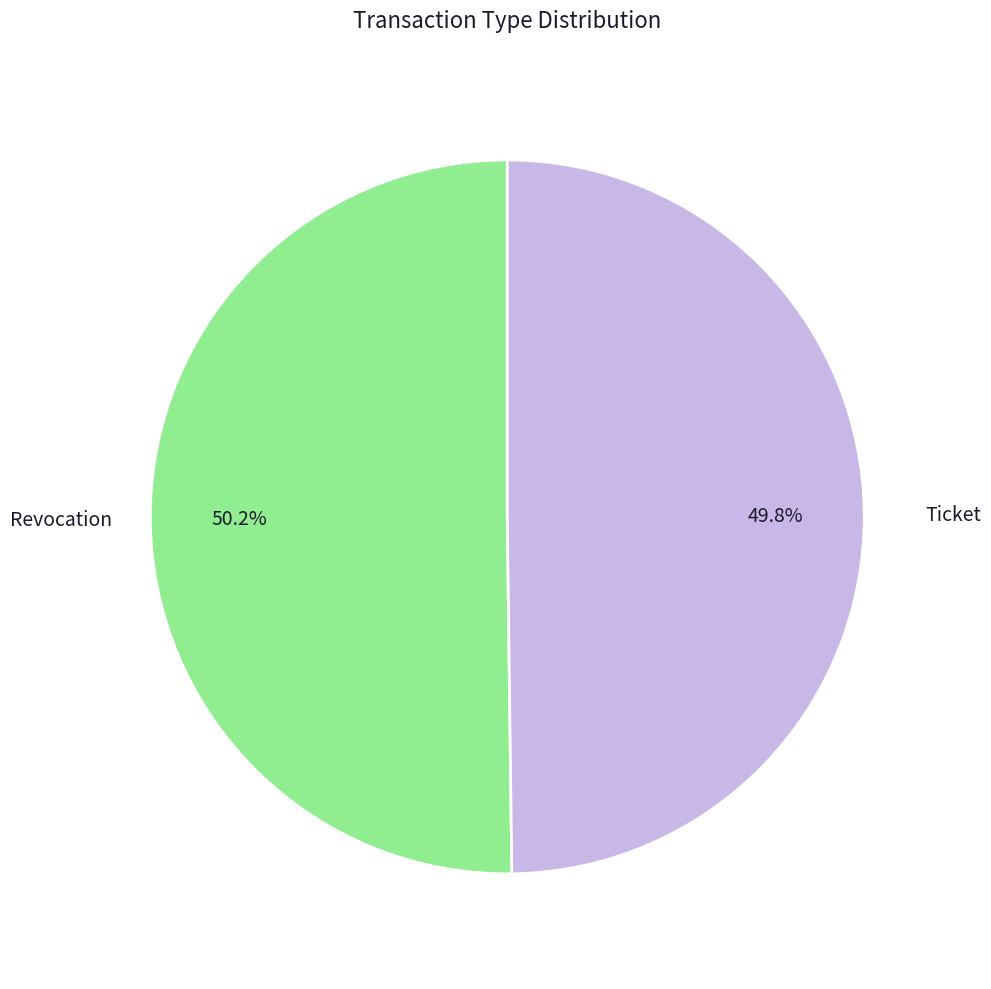

Is there a majority slice in this chart?

Yes